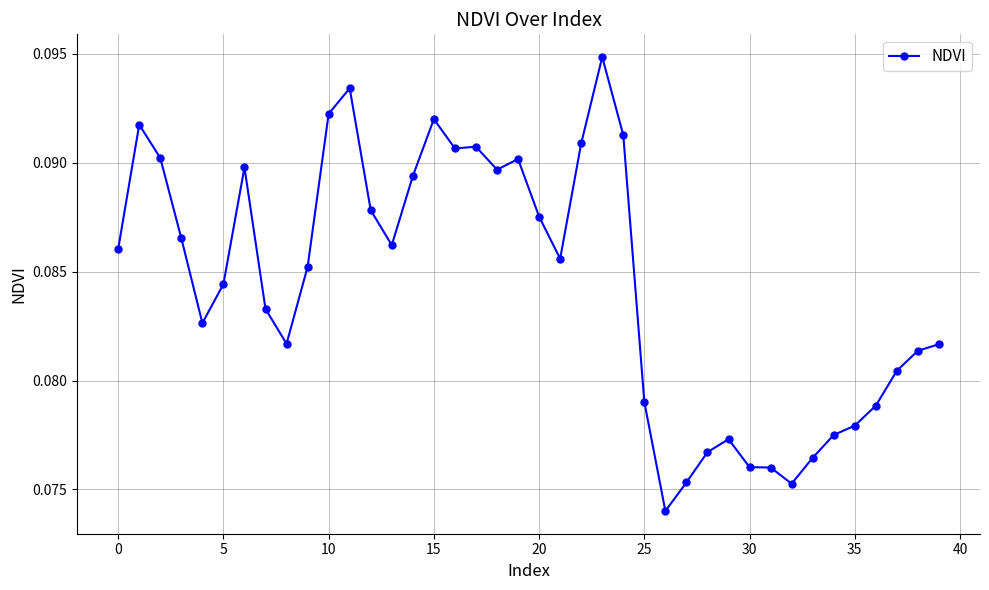

What is the sum of all values?

3.4